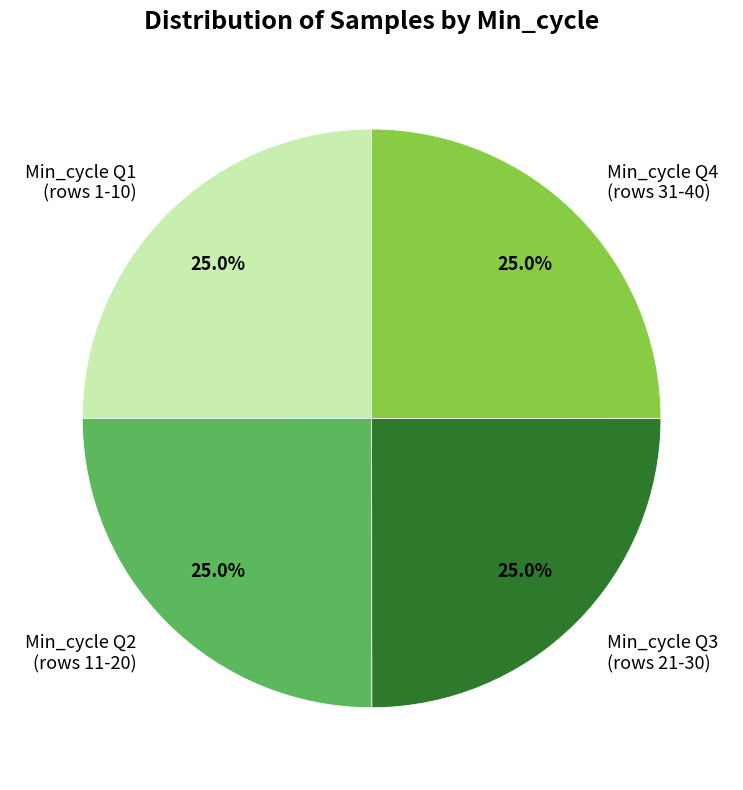

Approximately how many times larger is the value at Min_cycle Q1 (rows 1-10) compared to Min_cycle Q4 (rows 31-40)?

1.0